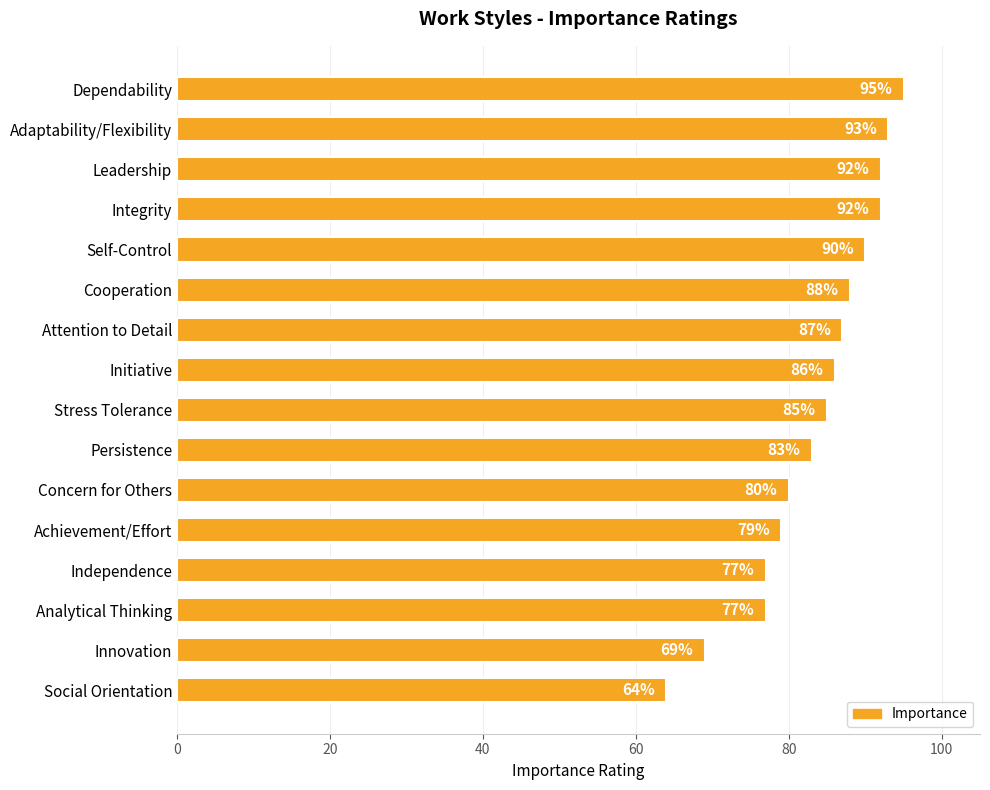

What position from the top is Self-Control?

5